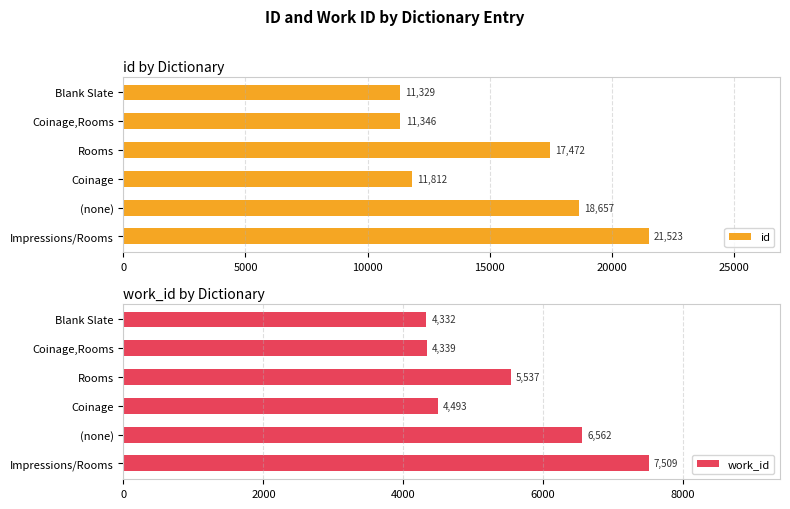

At which label is id closest to 16426?

Rooms